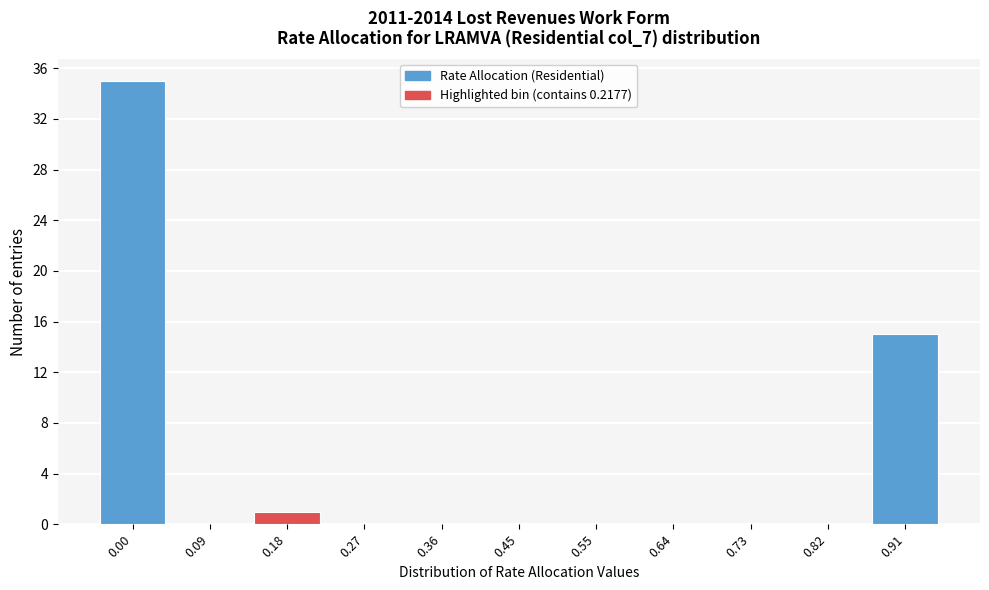

Reading left to right, transcribe all the data shown in this chart.

0.00=35	0.09=0	0.18=1	0.27=0	0.36=0	0.45=0	0.55=0	0.64=0	0.73=0	0.82=0	0.91=15